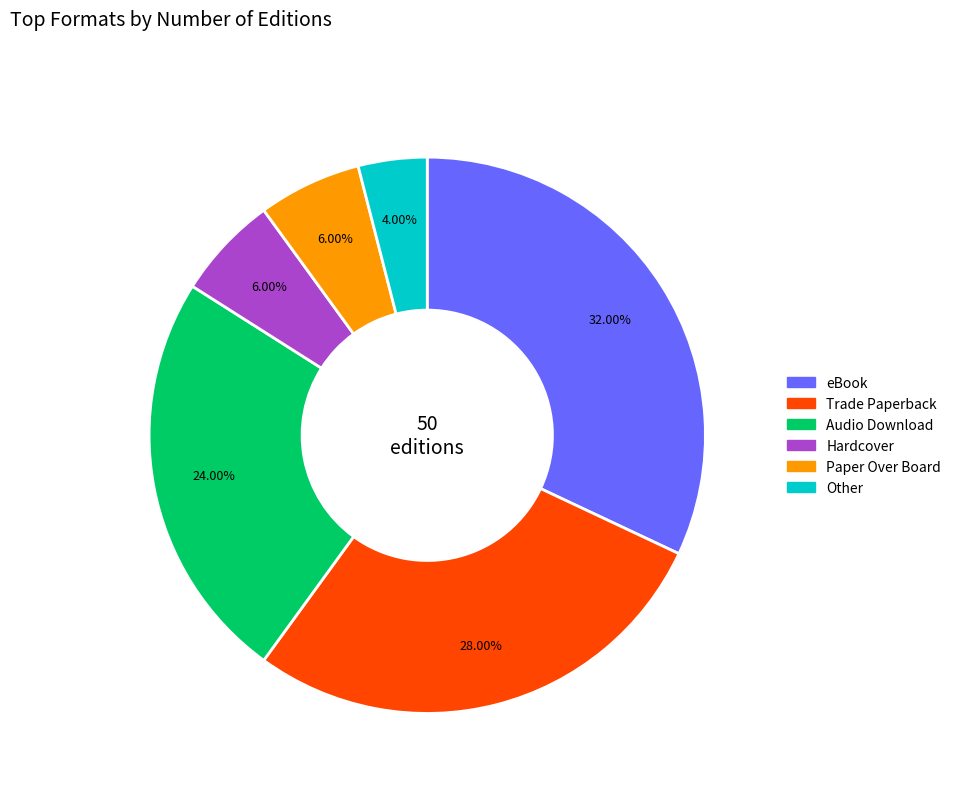

Combined, do Hardcover and Trade Paperback account for over 50%?

No